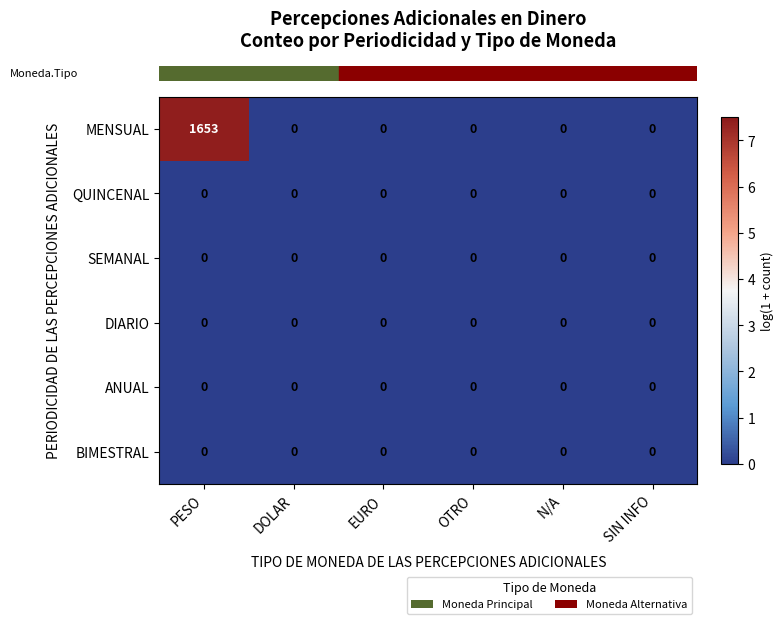

What is the difference between the maximum and minimum values in the MENSUAL series?

1653